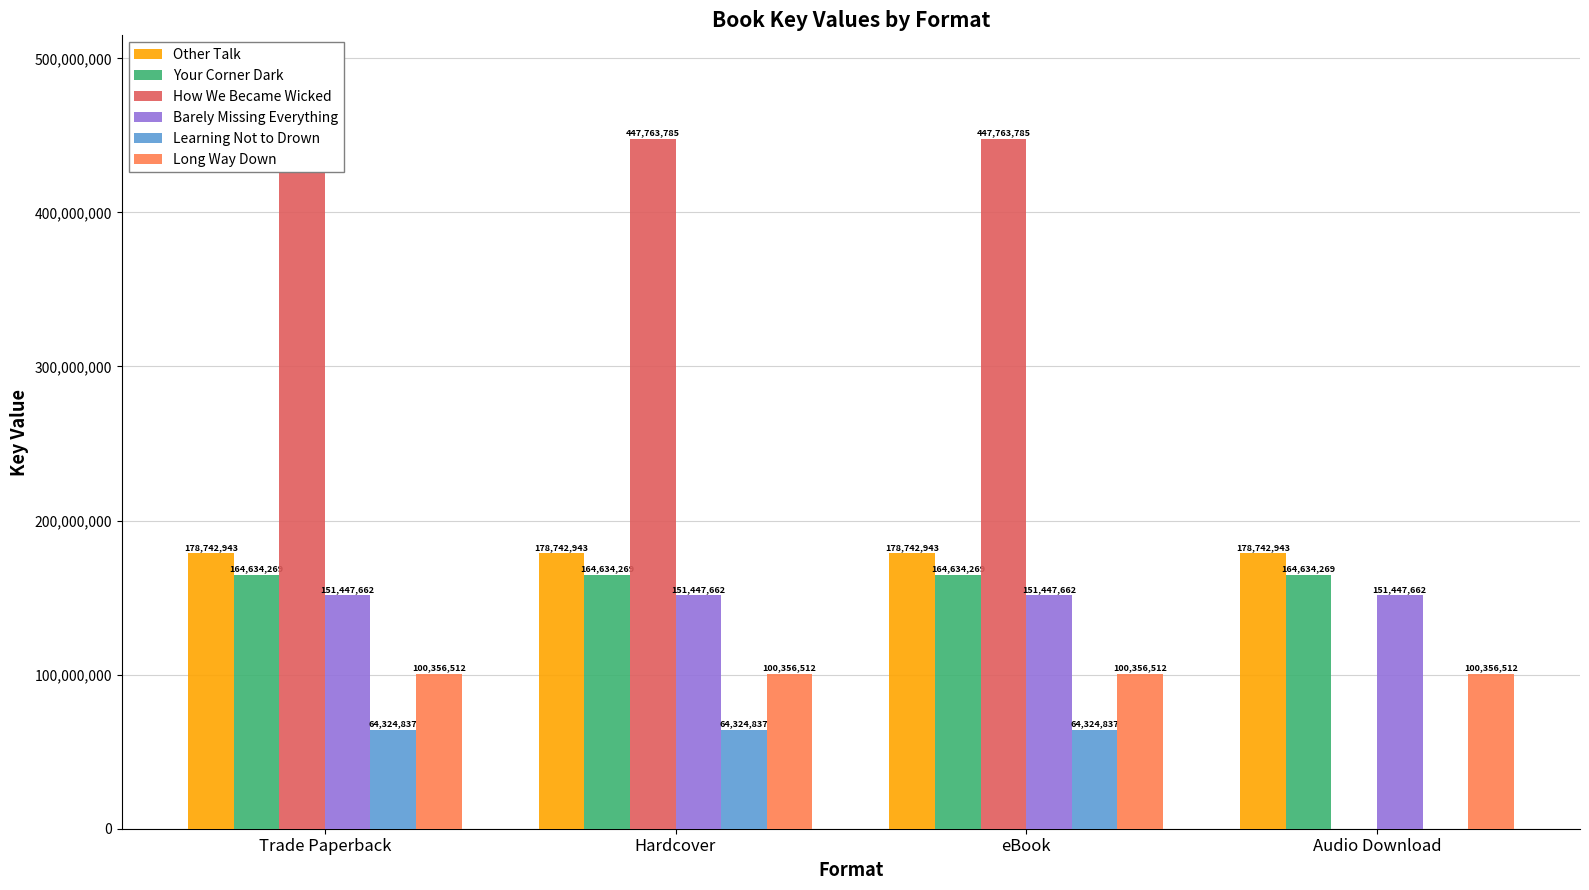

At how many categories does at least one series exceed 422523572?

3